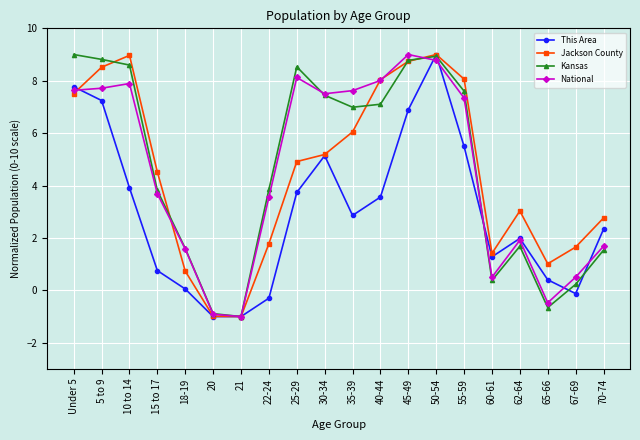

What is the smallest value displayed?

-1.0